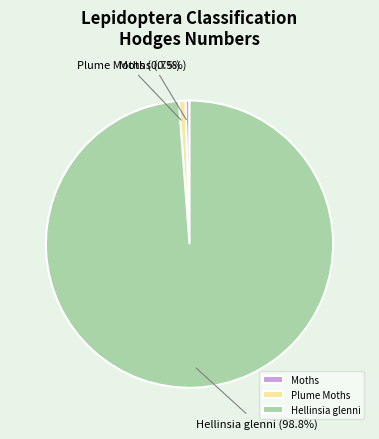

What is the largest slice in the pie chart?

Hellinsia glenni